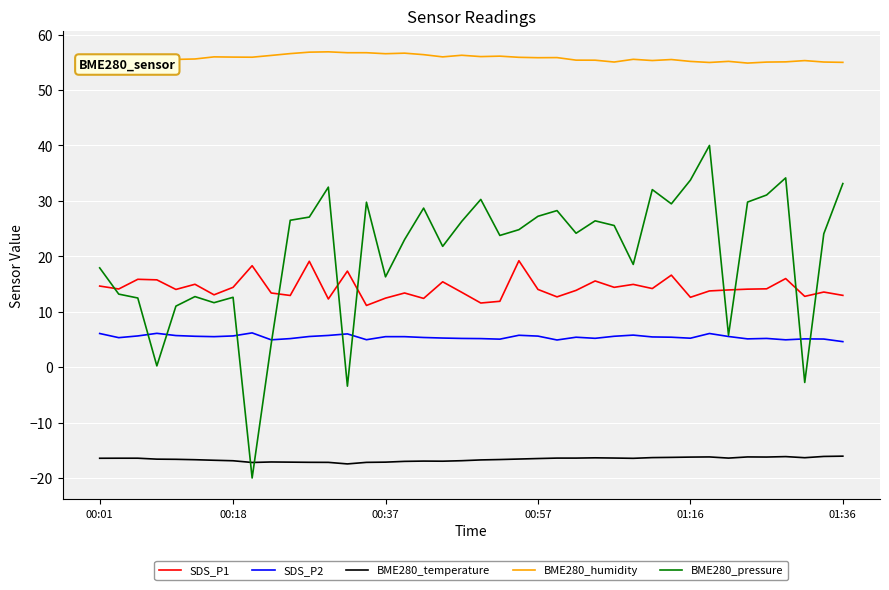

Which series has the widest spread of values?

BME280_pressure